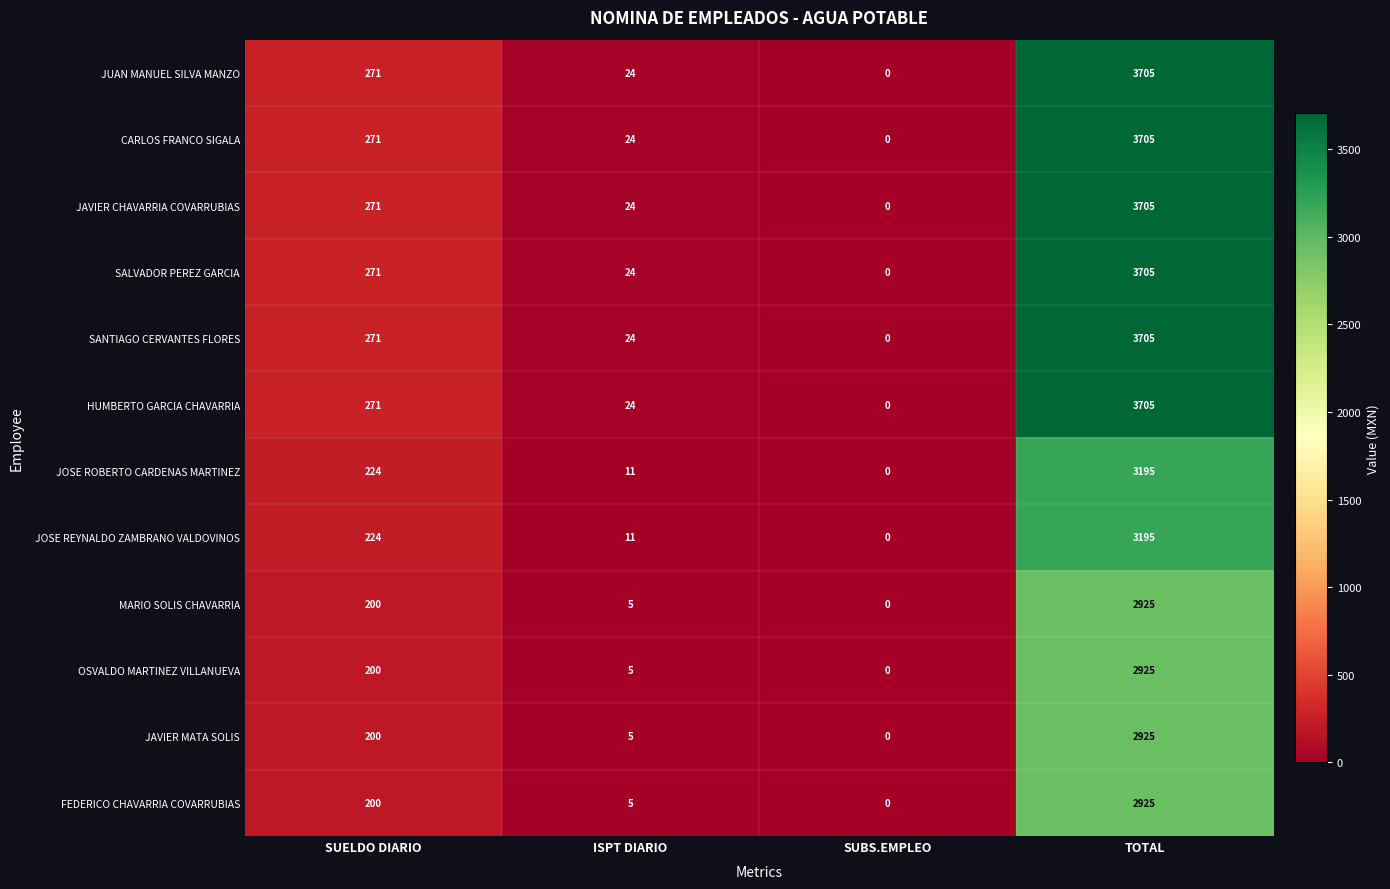

Rank the categories by OSVALDO MARTINEZ VILLANUEVA value from highest to lowest.

TOTAL, SUELDO DIARIO, ISPT DIARIO, SUBS.EMPLEO